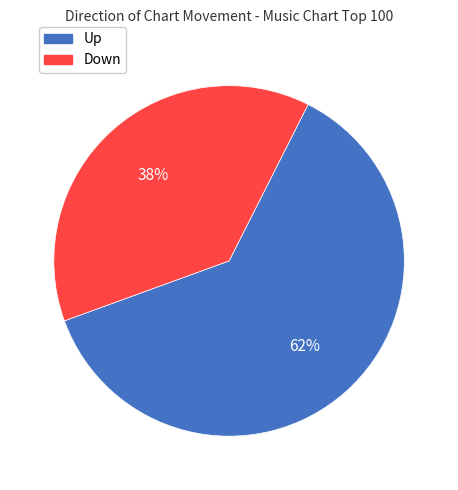

Does any single category account for the majority?

Yes